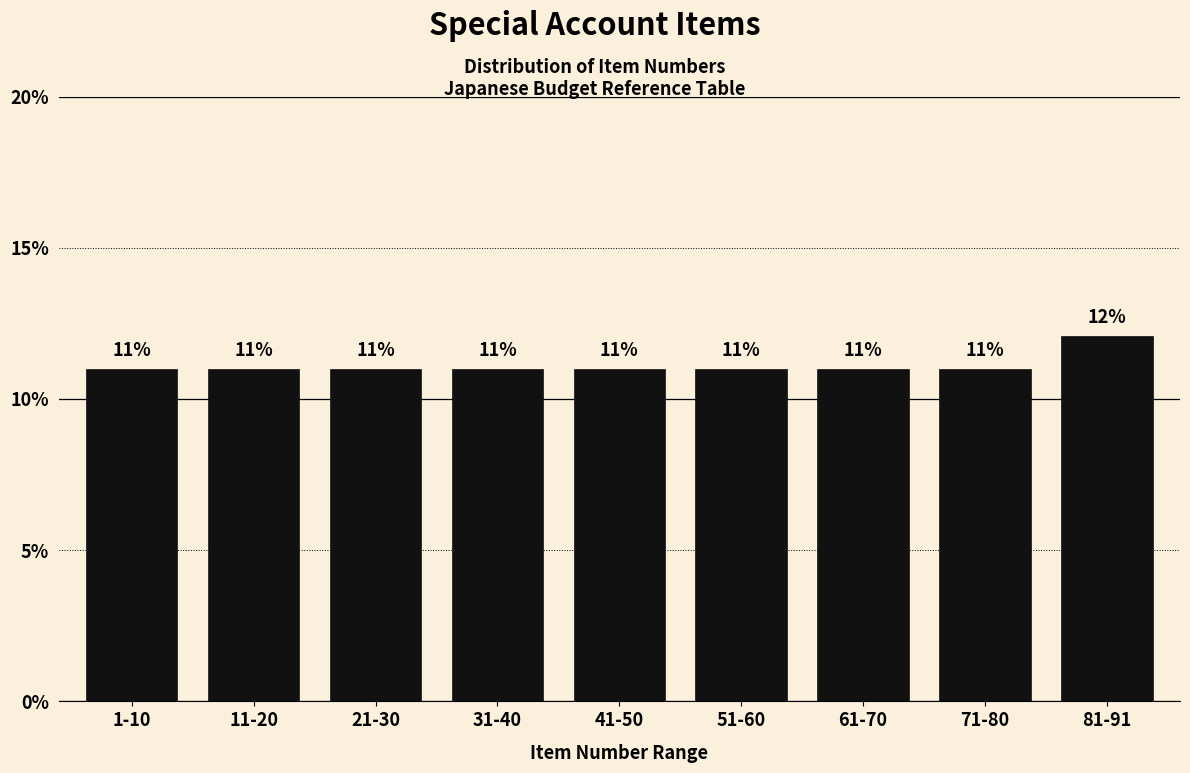

What is the greatest value displayed?

12.1